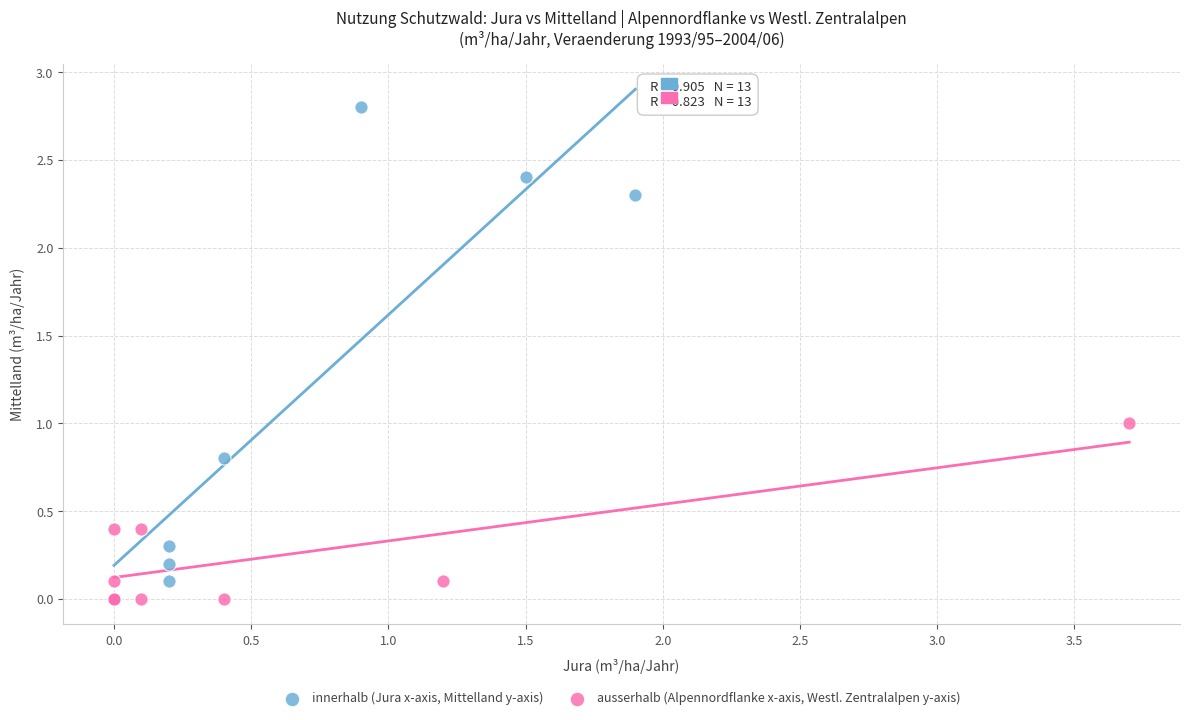

Which series reaches the maximum Y coordinate?

innerhalb (Jura x-axis, Mittelland y-axis)